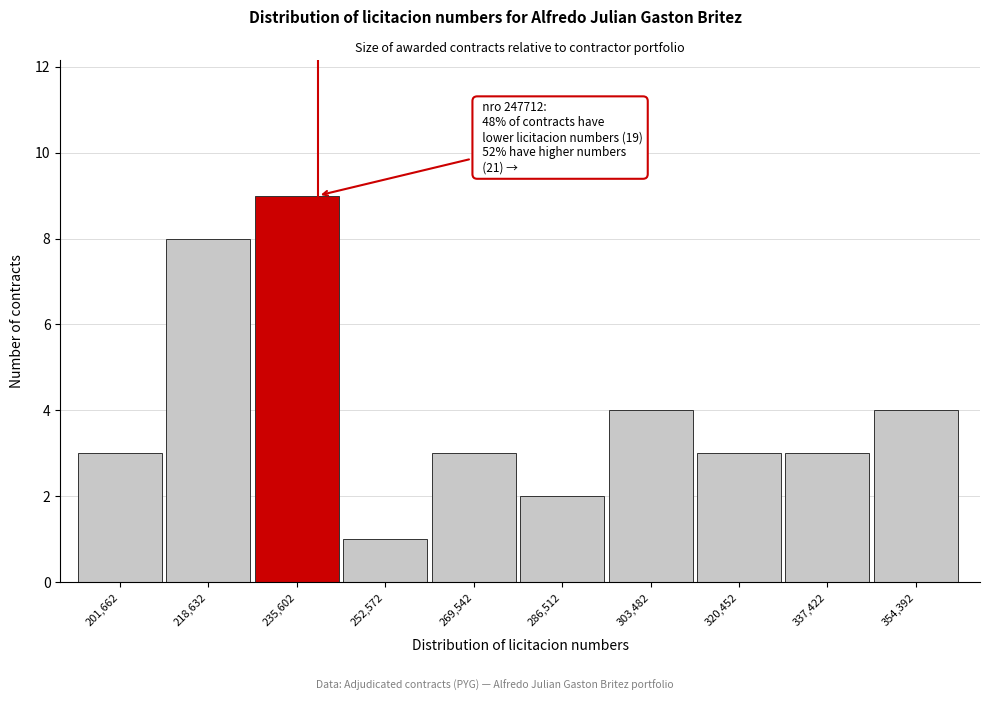

Reading left to right, extract all data points from this chart.

3	8	9	1	3	2	4	3	3	4